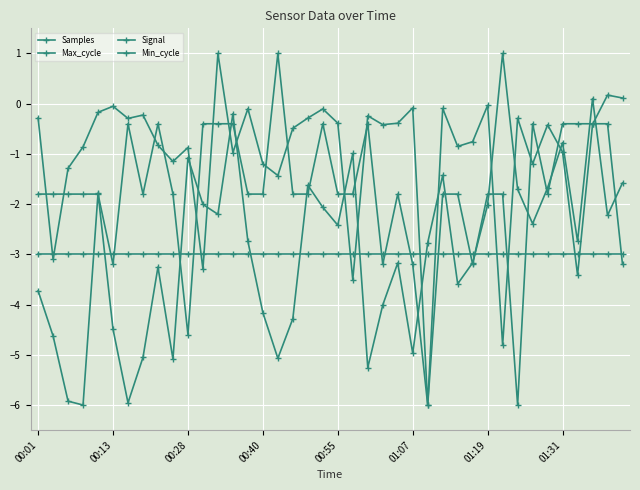

After their last crossing, which series has the higher values: Samples or Max_cycle?

Max_cycle